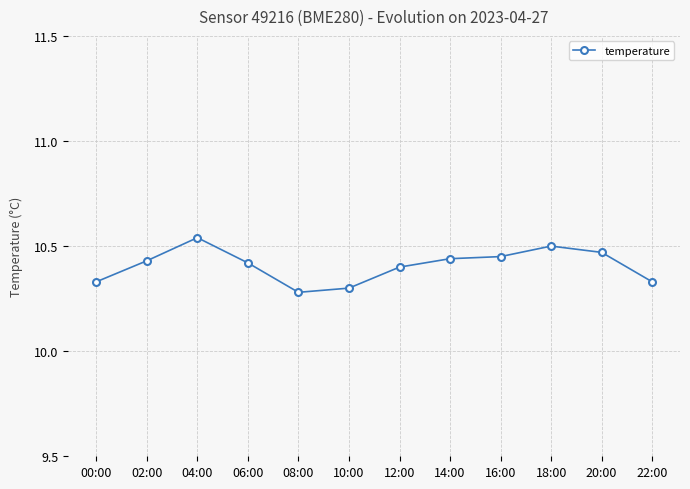

Where is the data nearest to the value 10?

08:00